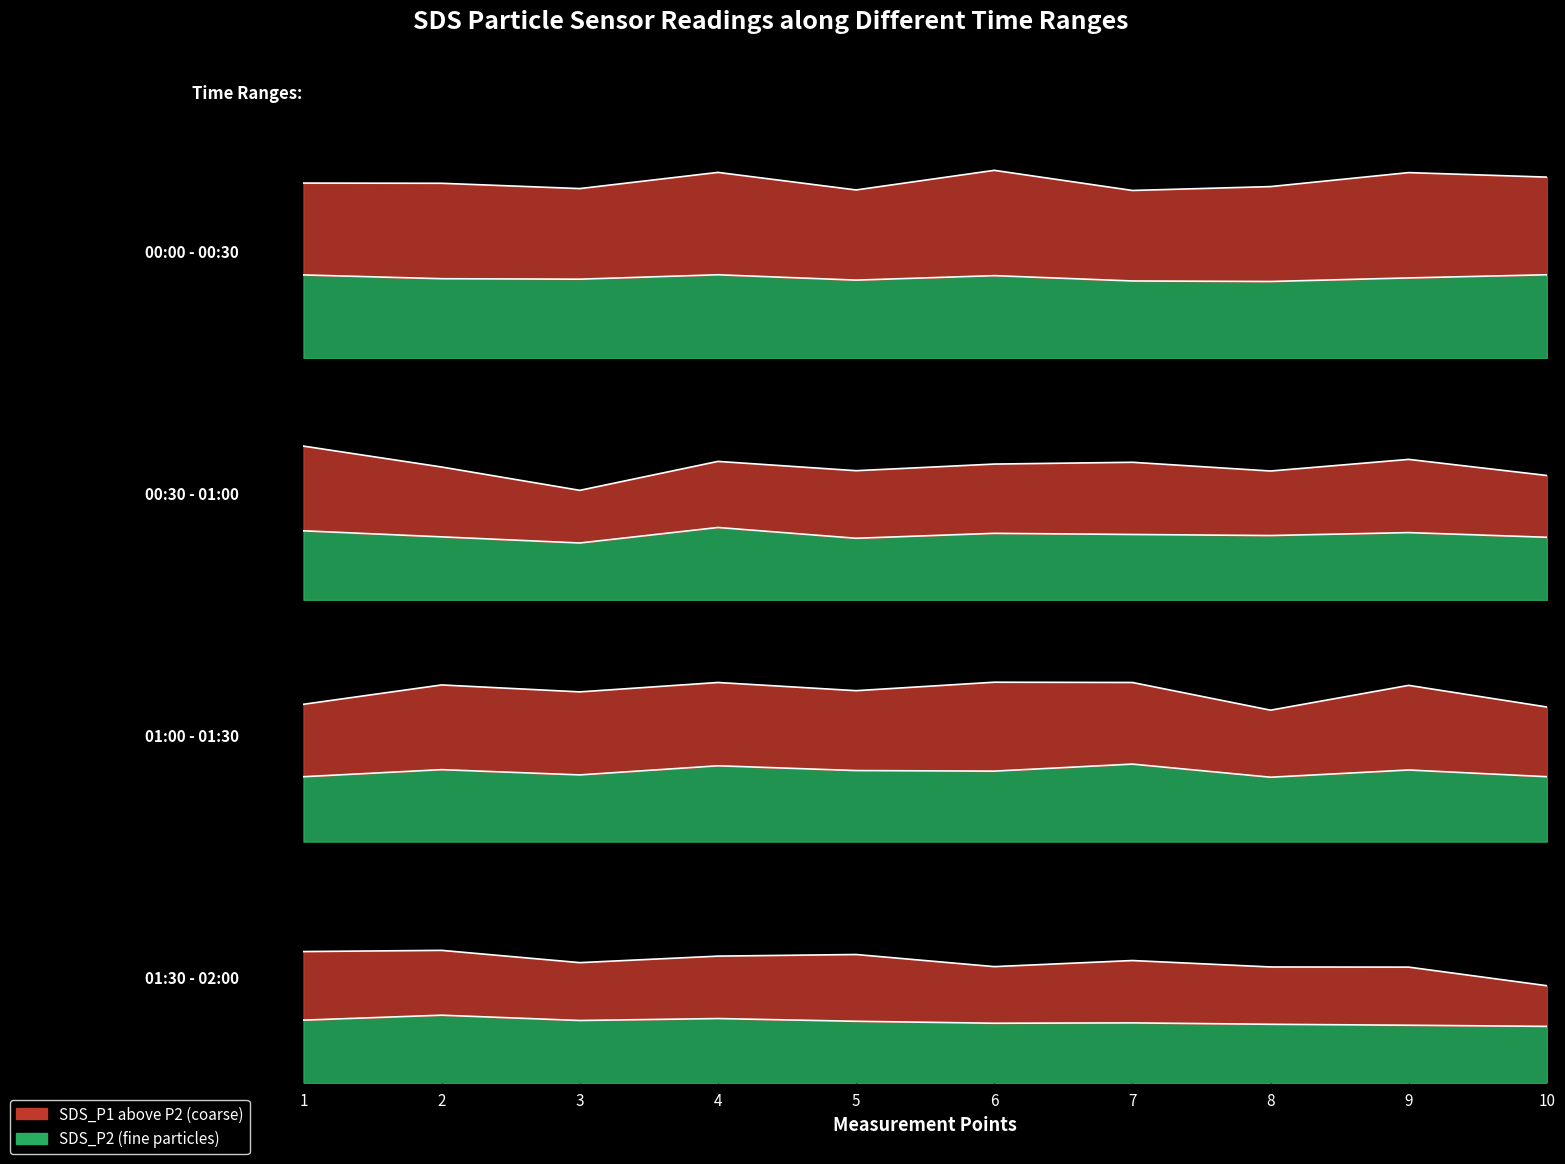

At how many categories does at least one series exceed 0?

10